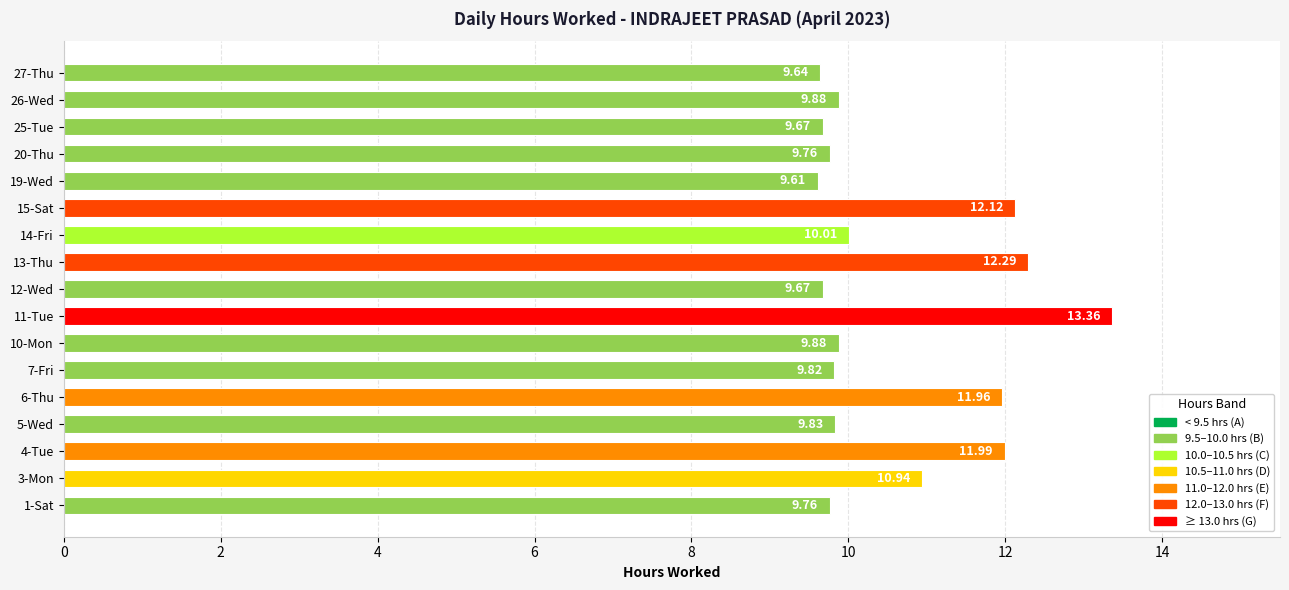

What is the sum of all values?

180.2